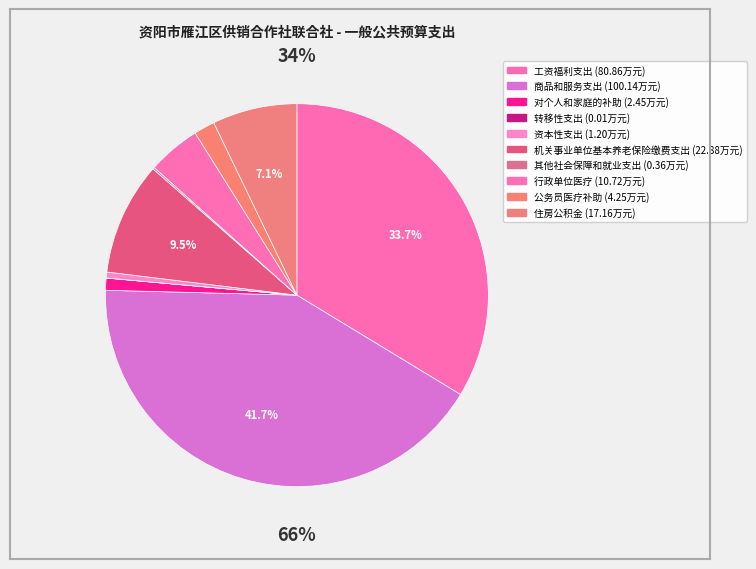

Does 对个人和家庭的补助 account for over 50% of the chart?

No